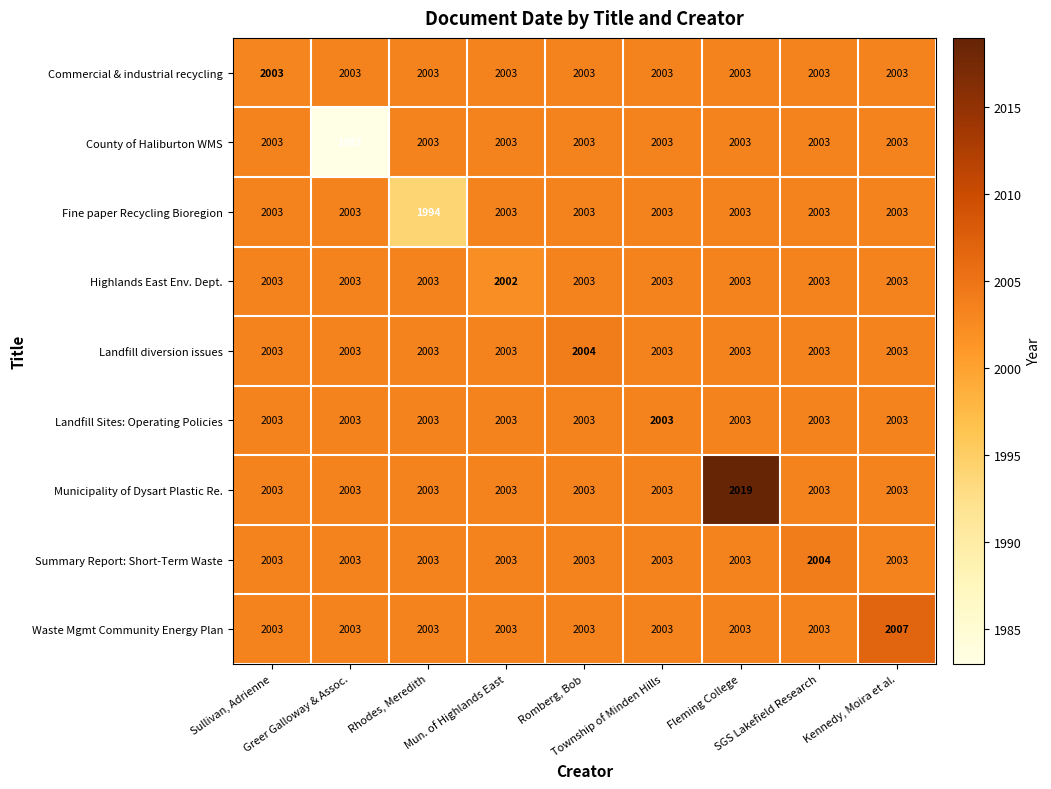

Which series has the widest spread of values?

County of Haliburton WMS